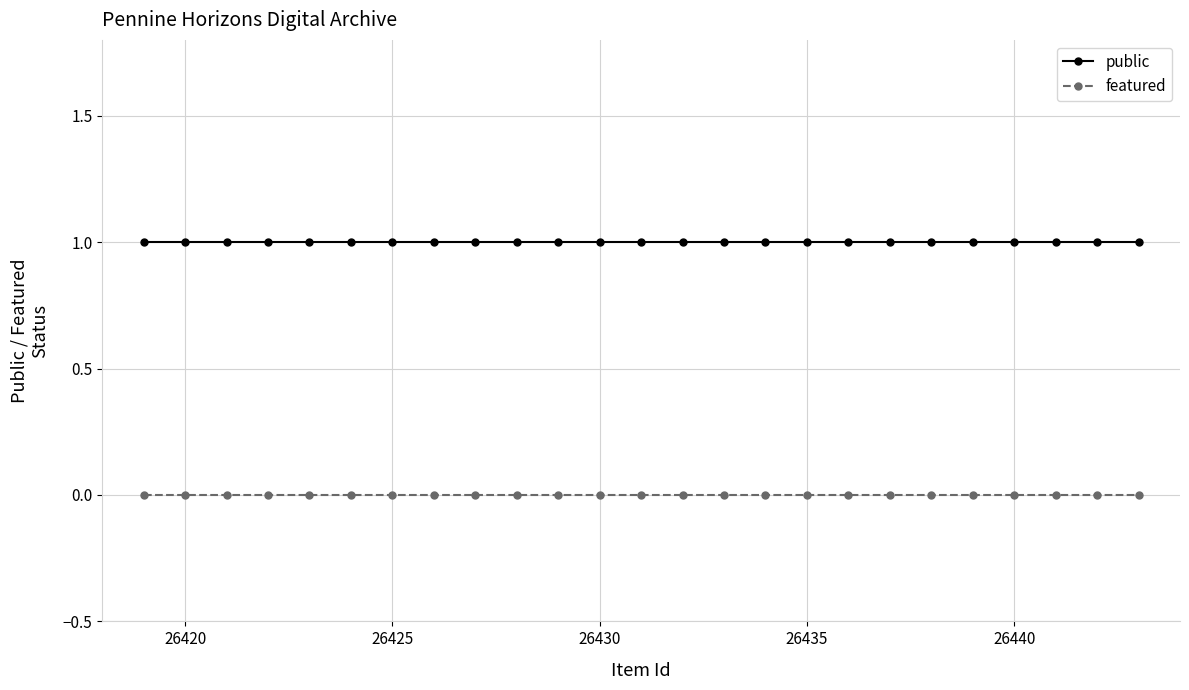

Which series has the largest total across all categories?

public